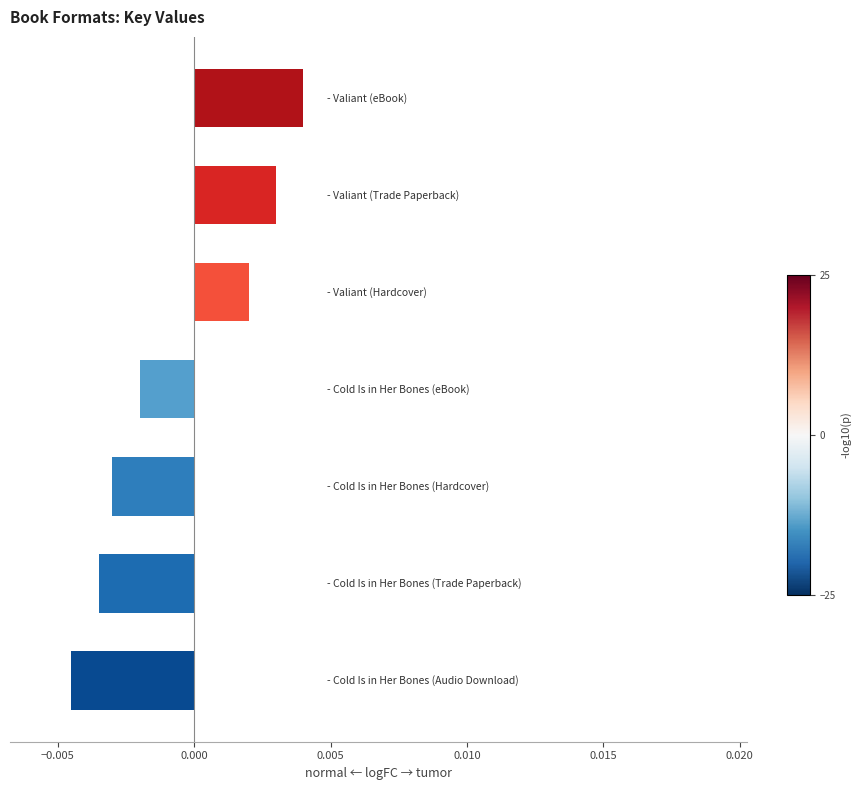

How many bars are there in total?

7